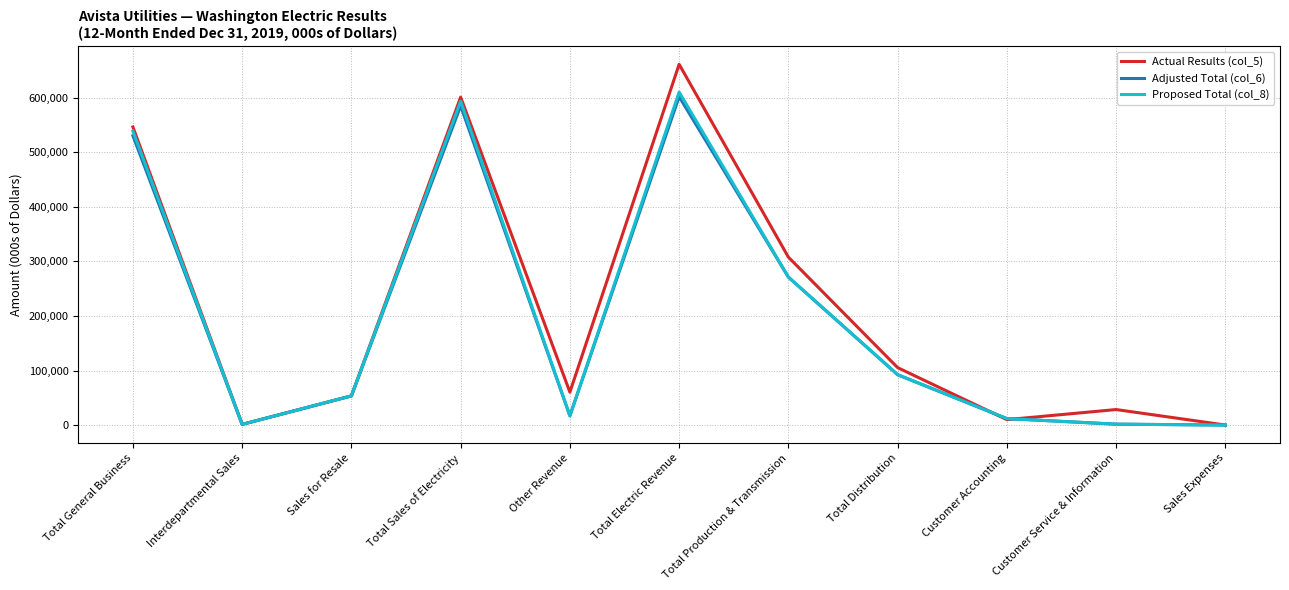

Is it true that Proposed Total (col_8) equals 92529.0 at Total Distribution?

True